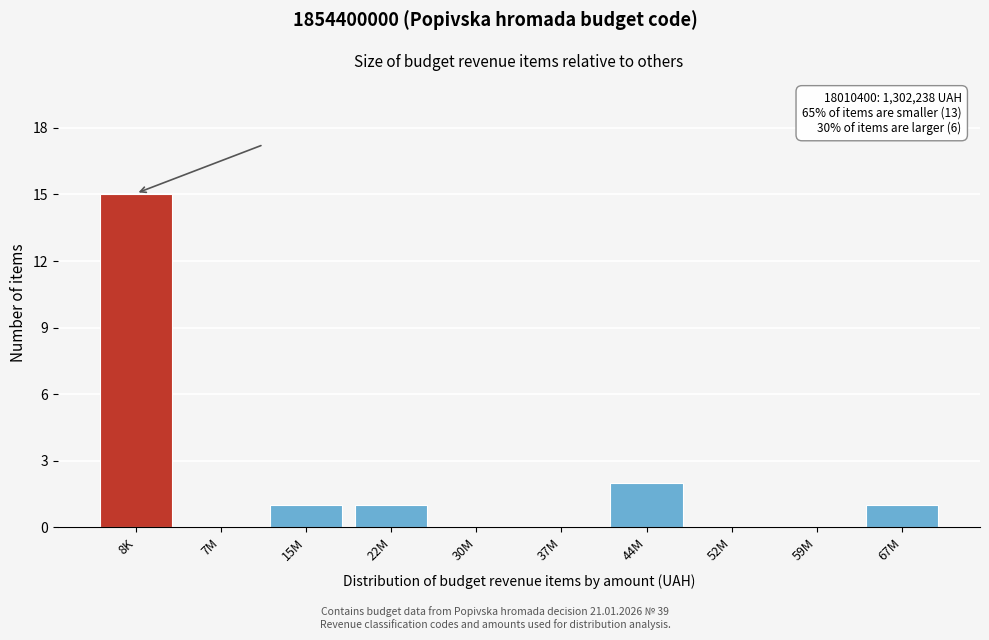

Reading left to right, what are all the values shown in this chart?

8K=15	7M=0	15M=1	22M=1	30M=0	37M=0	44M=2	52M=0	59M=0	67M=1